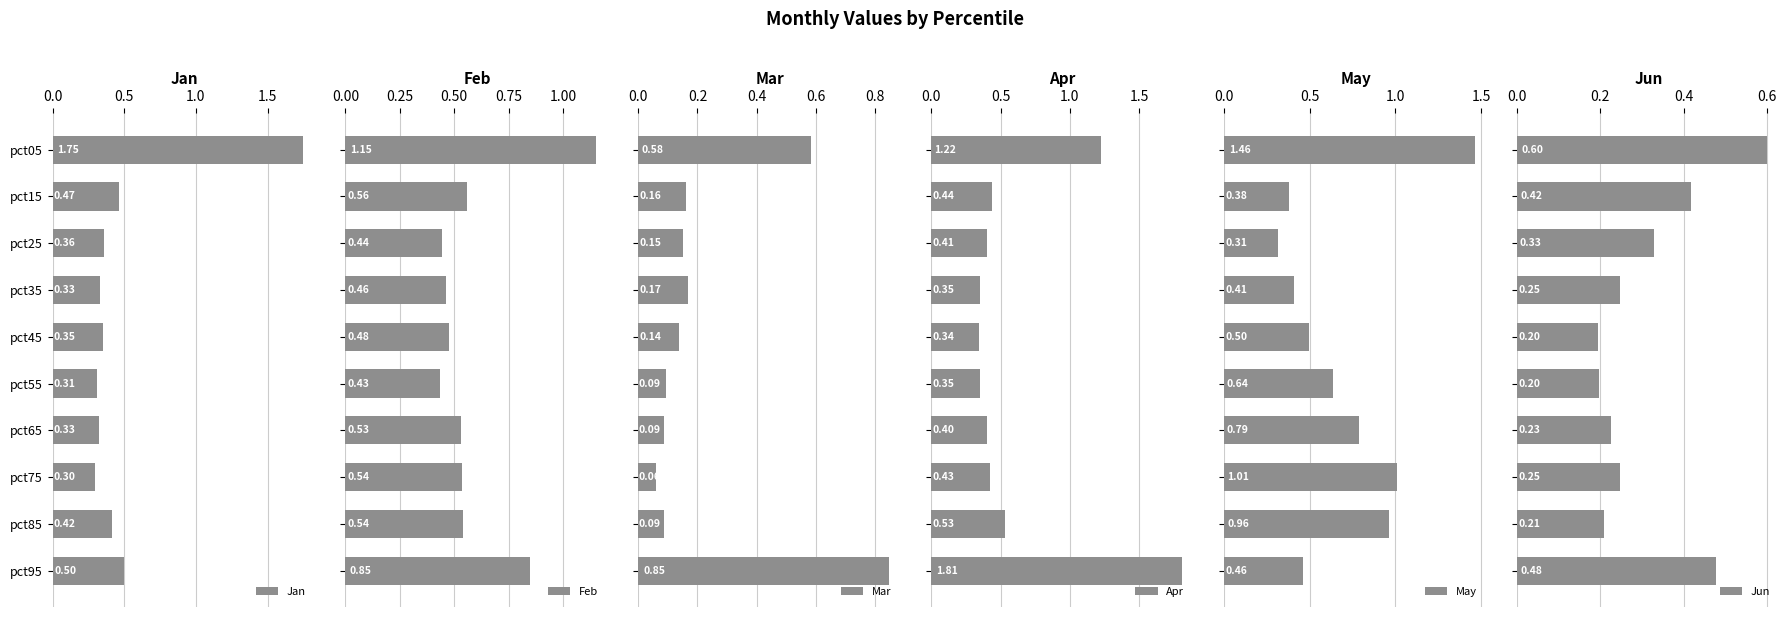

What is the difference between the second highest and minimum values in the May series?

0.7